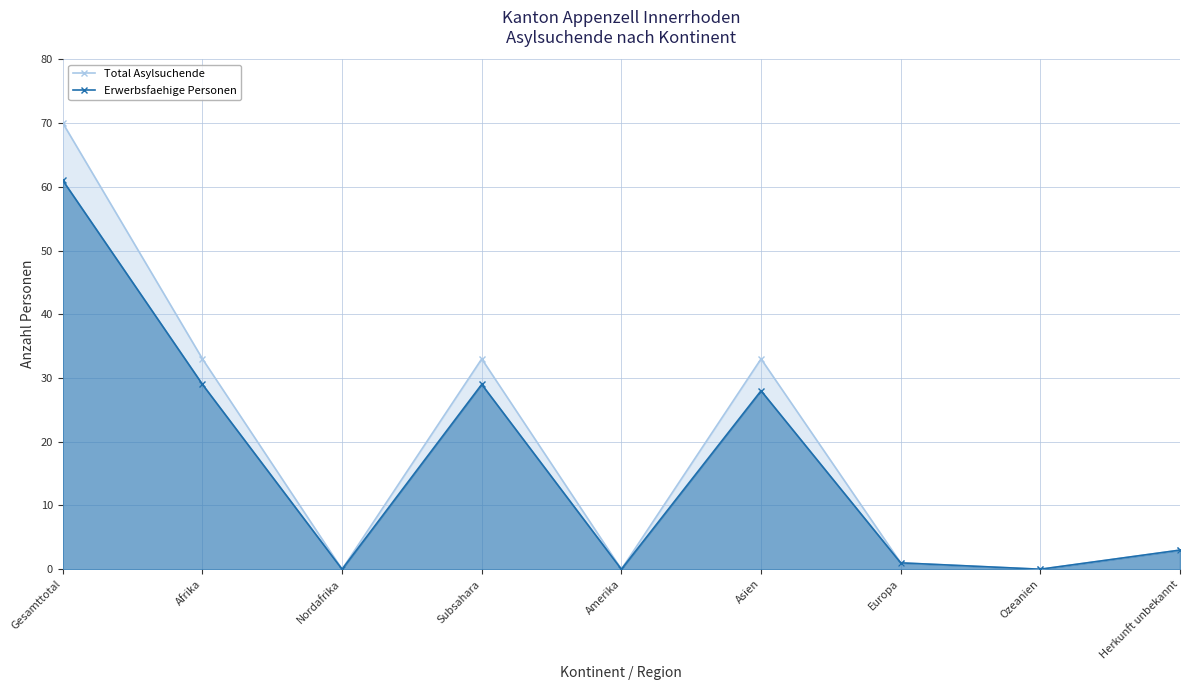

True or false: Total Asylsuchende and Erwerbsfaehige Personen cross at least once.

False